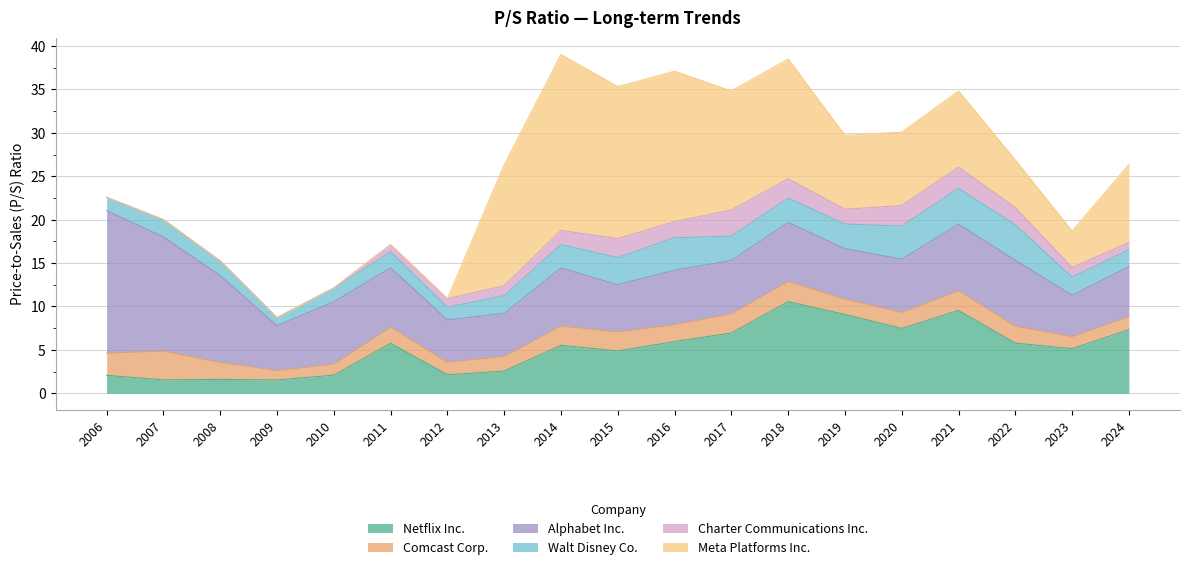

List the series in order of their peak value, highest first.

Meta Platforms Inc., Alphabet Inc., Netflix Inc., Walt Disney Co., Comcast Corp., Charter Communications Inc.